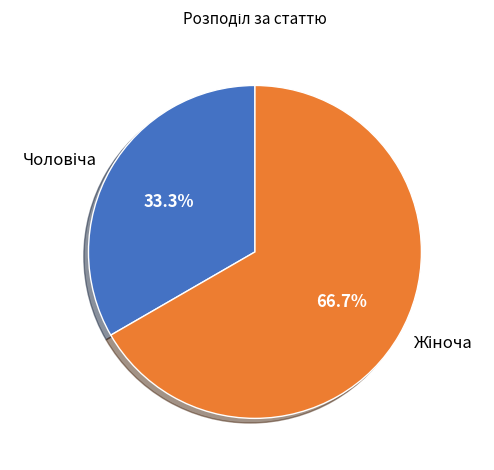

Is there any slice that represents more than half of the pie?

Yes